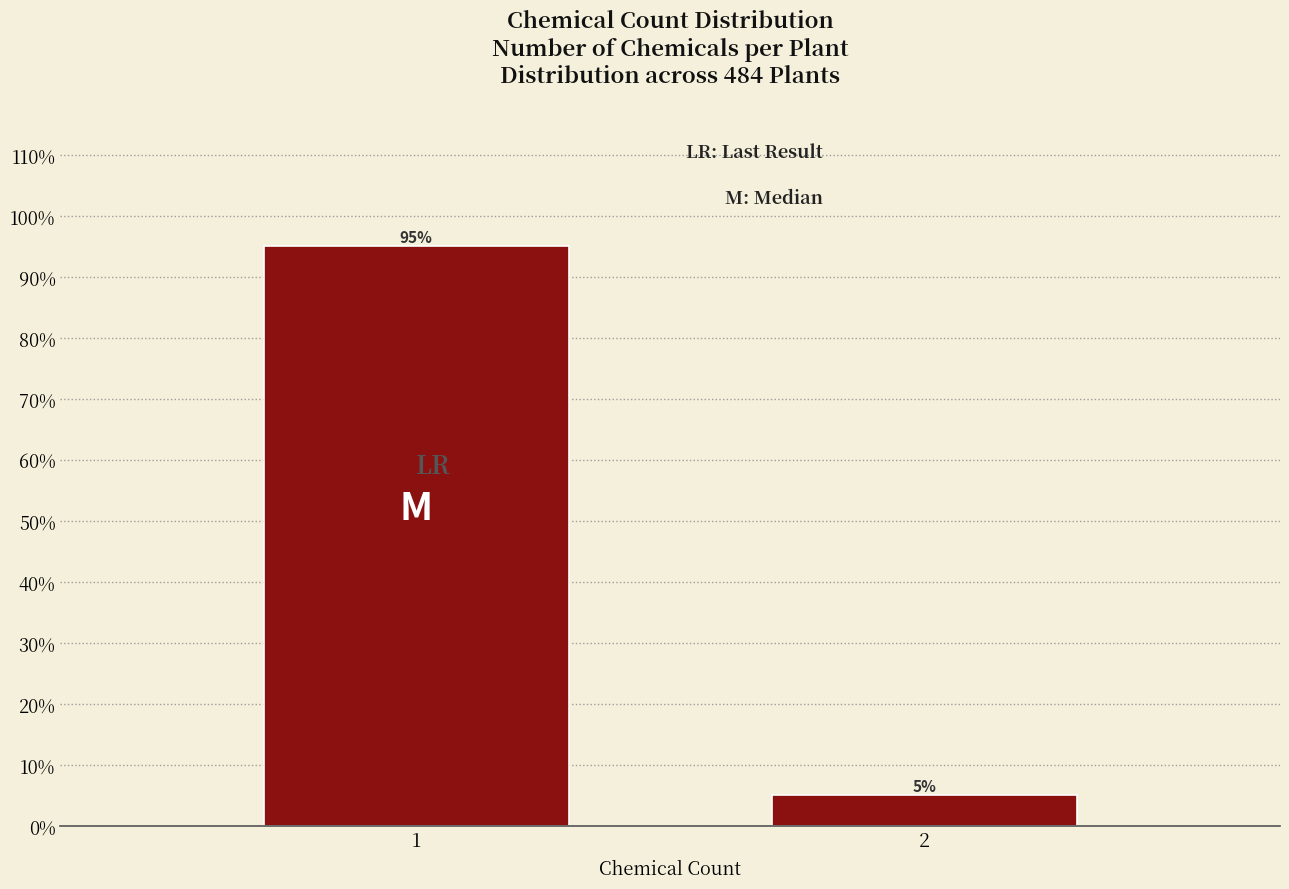

Reading left to right, extract all data points from this chart.

1=95.0	2=5.0